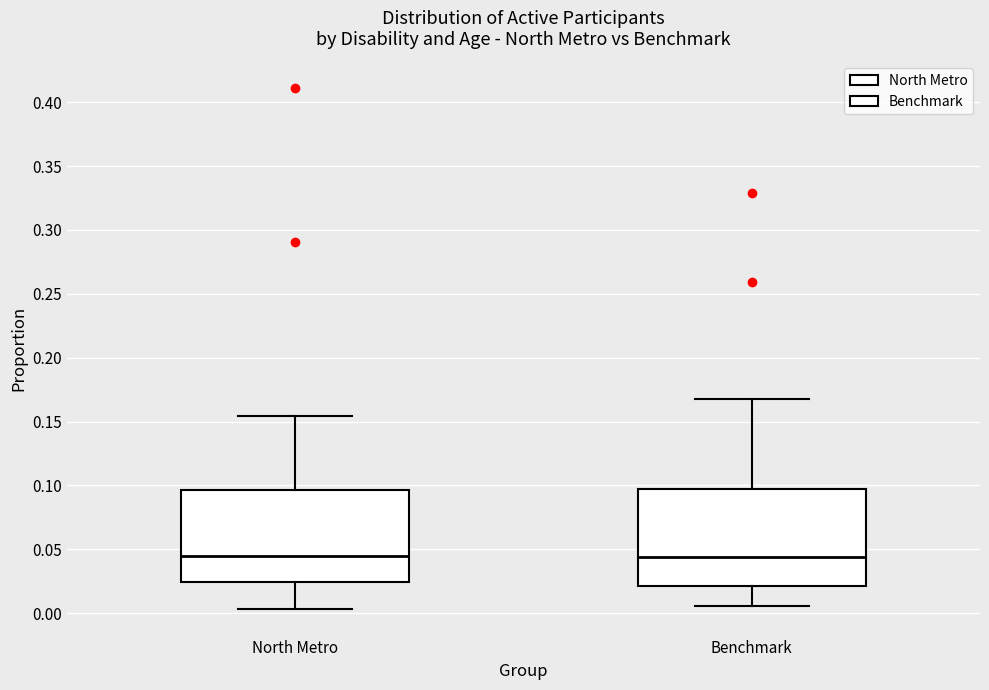

Reading left to right, read every box against the y-axis: the position of its median line, the range the box covers, and the ends of its whiskers. The values are not printed on the chart, so give them approximately, as read against the axis.

North Metro: median 0.045, box 0.025 to 0.095, whiskers 0.005 to 0.155
Benchmark: median 0.045, box 0.020 to 0.095, whiskers 0.005 to 0.170